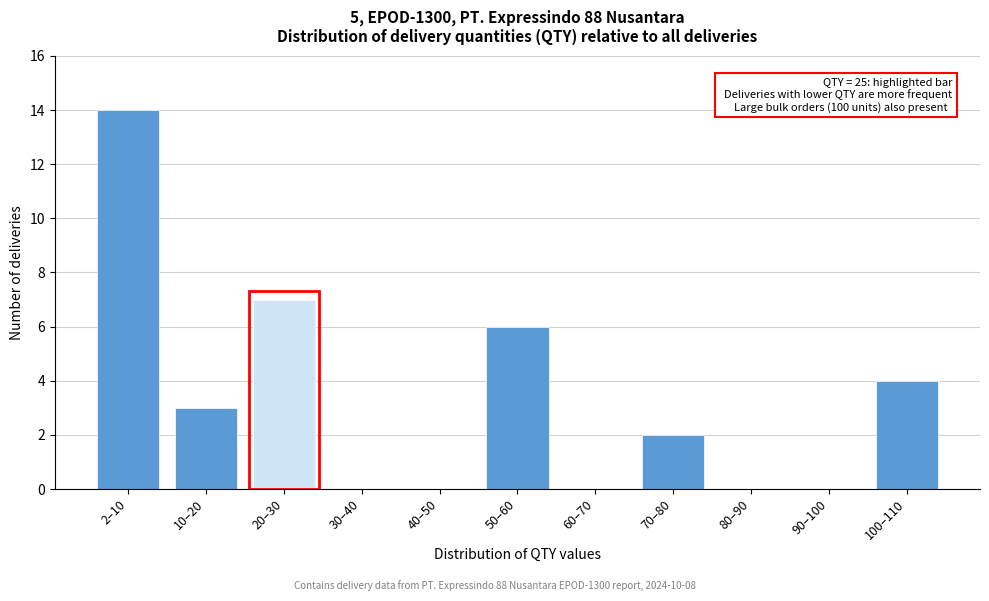

Reading left to right, what are all the values shown in this chart?

2–10=14	10–20=3	20–30=7	30–40=0	40–50=0	50–60=6	60–70=0	70–80=2	80–90=0	90–100=0	100–110=4